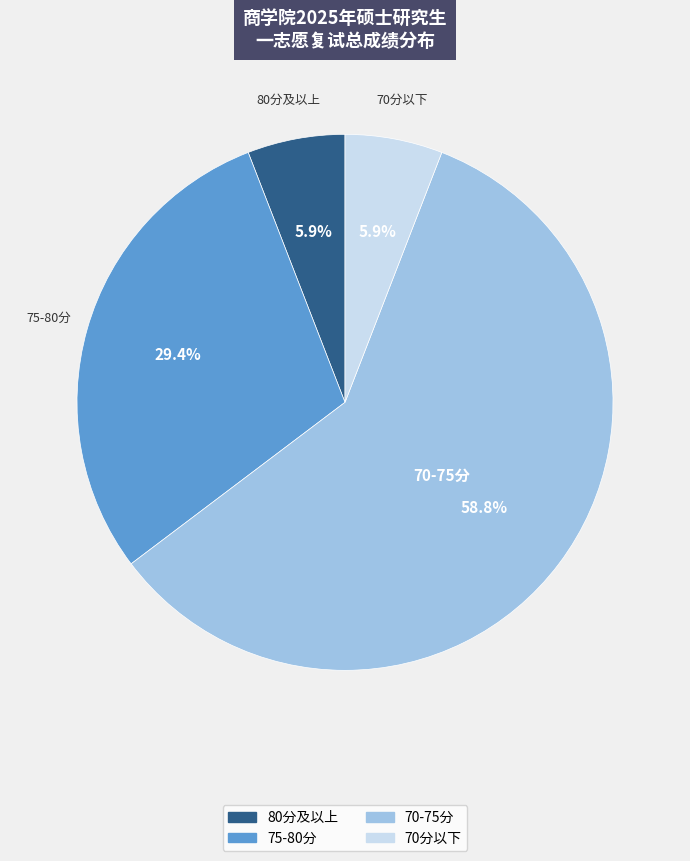

Between 70-75分 and 70分以下, which is larger?

70-75分